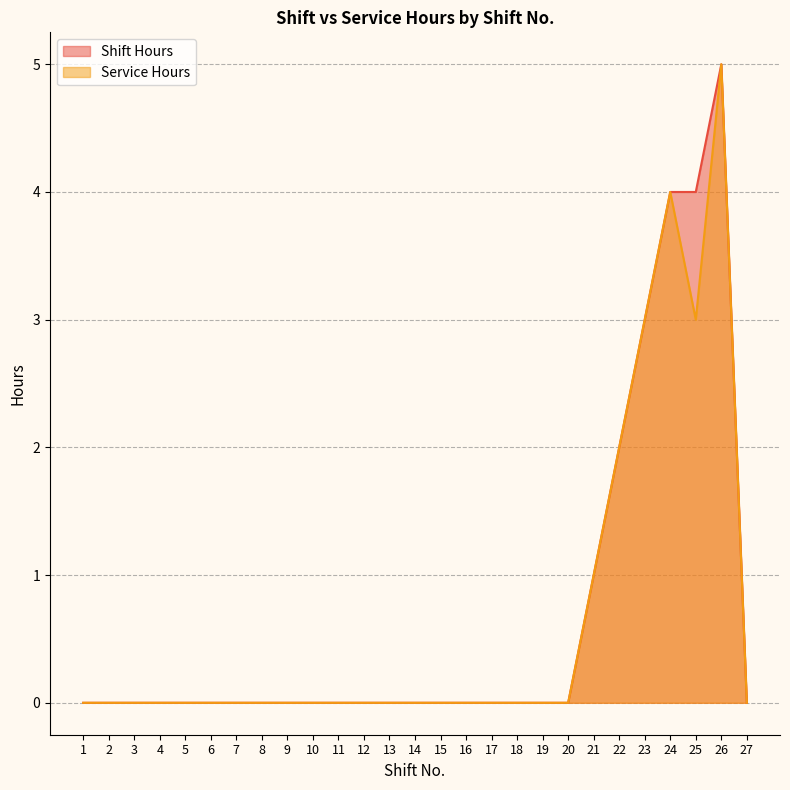

Where is the first local maximum for Service Hours?

24